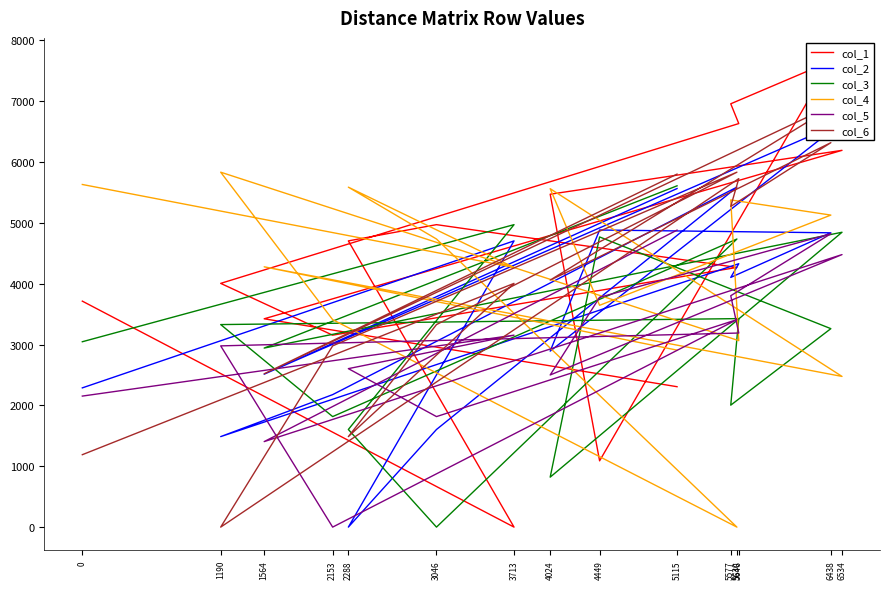

What is the label of the 8th point from the right?

5646